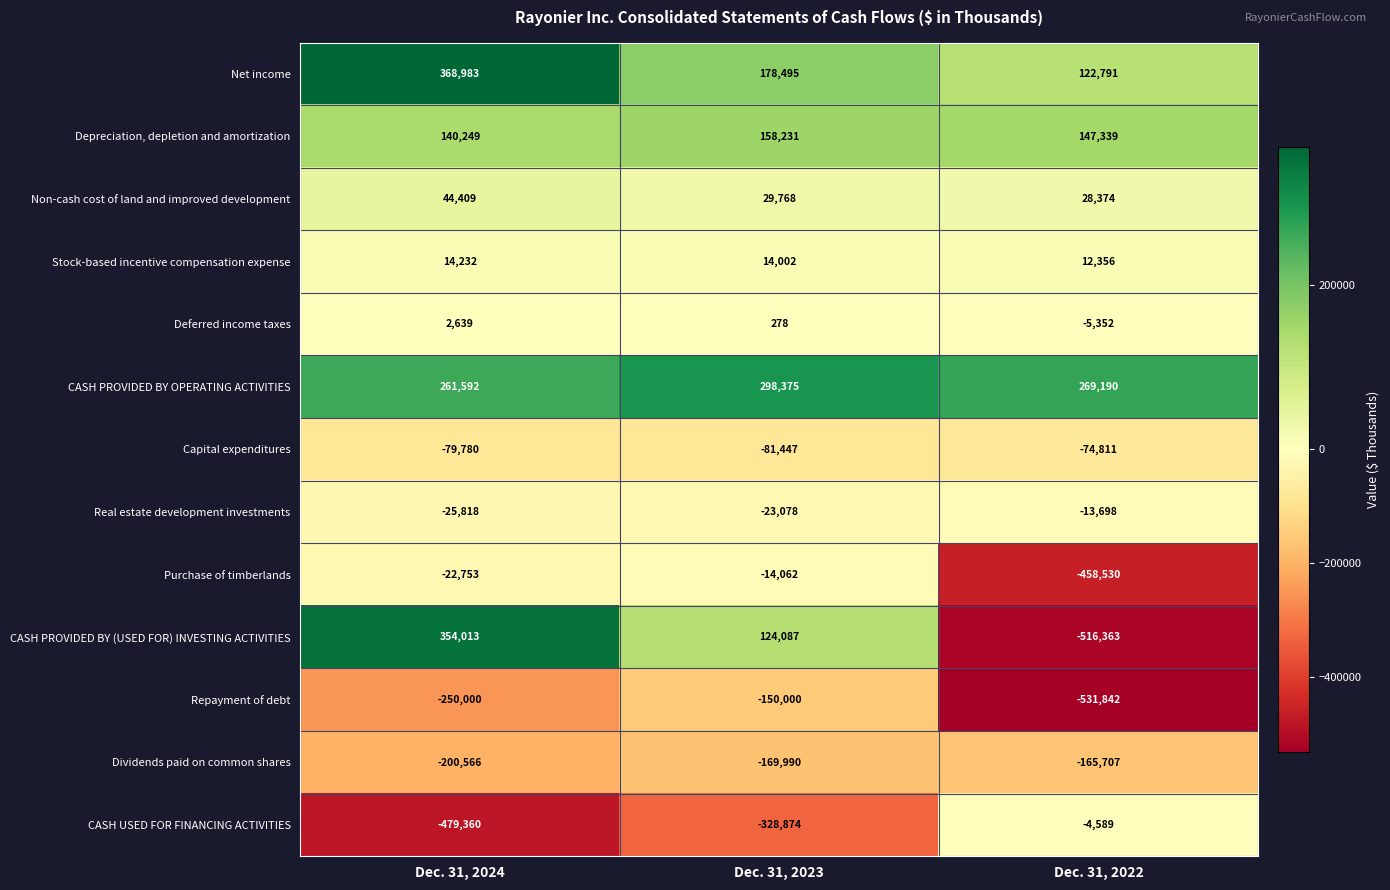

How many data points does each series have?

3